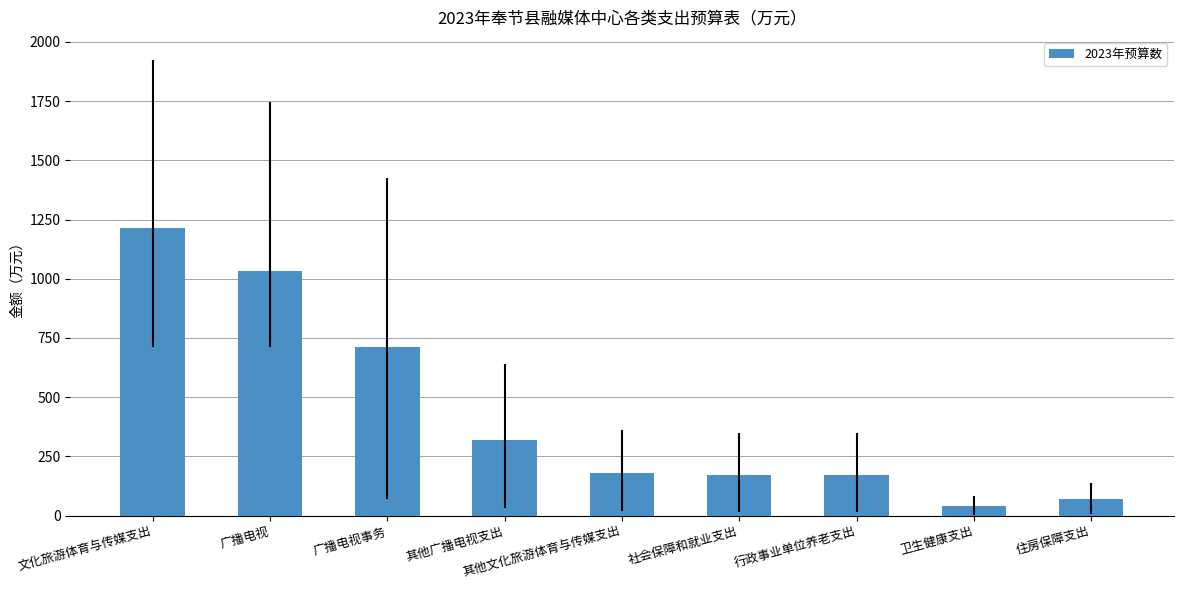

What is the maximum value shown in the chart?

1212.3